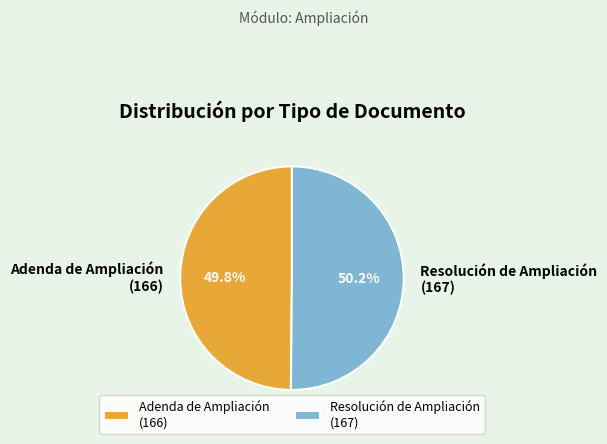

Is the sum of Adenda de Ampliación (166) and Resolución de Ampliación (167) greater than half?

Yes